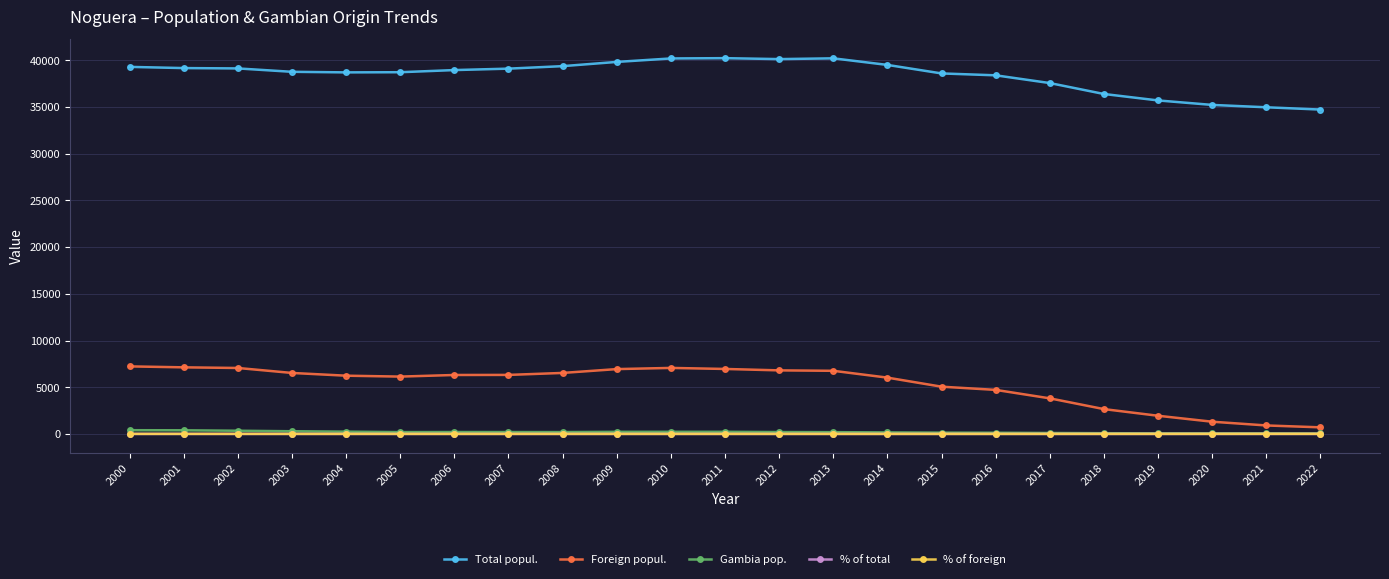

What is the approximate value of % of foreign at 2005?

3.2